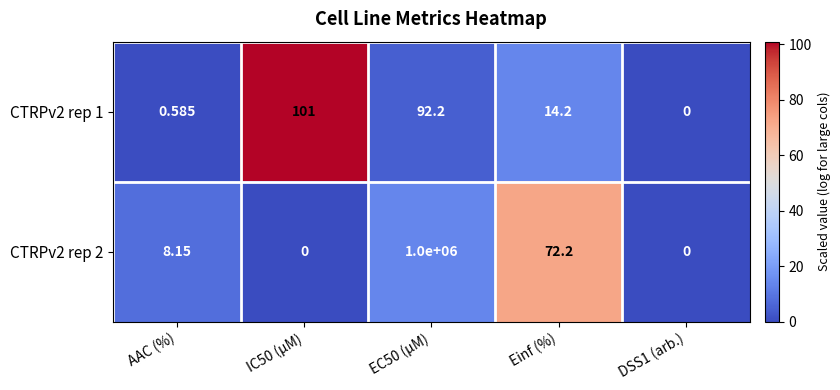

Where is CTRPv2 rep 2 nearest to the value 500000?

Einf (%)